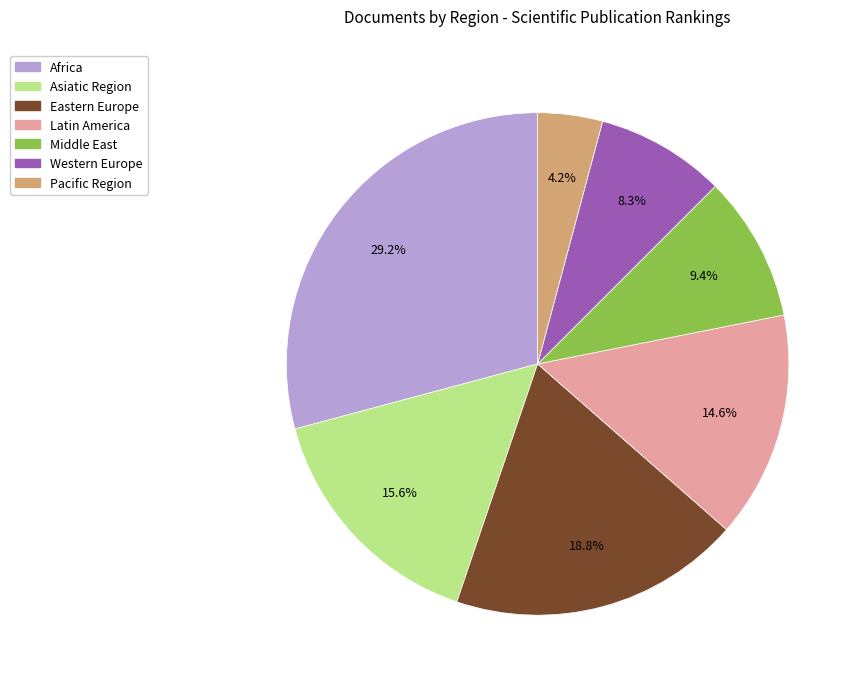

To the nearest percent, what is the difference between the Africa and Asiatic Region slice percentages?

14%